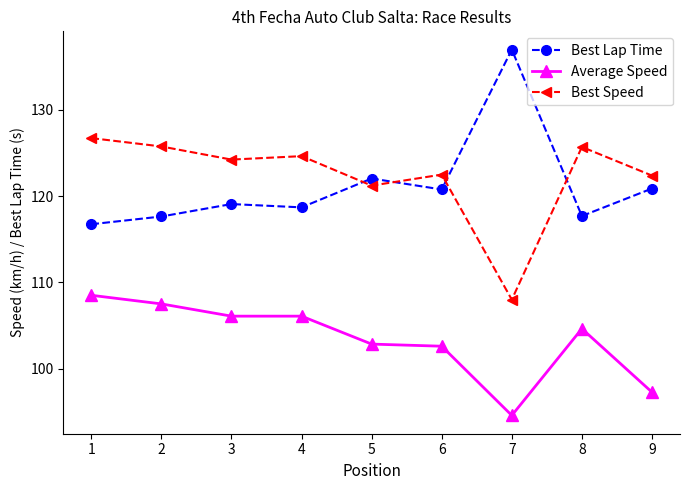

What is the spread (max minus min) of values at 5?

19.2